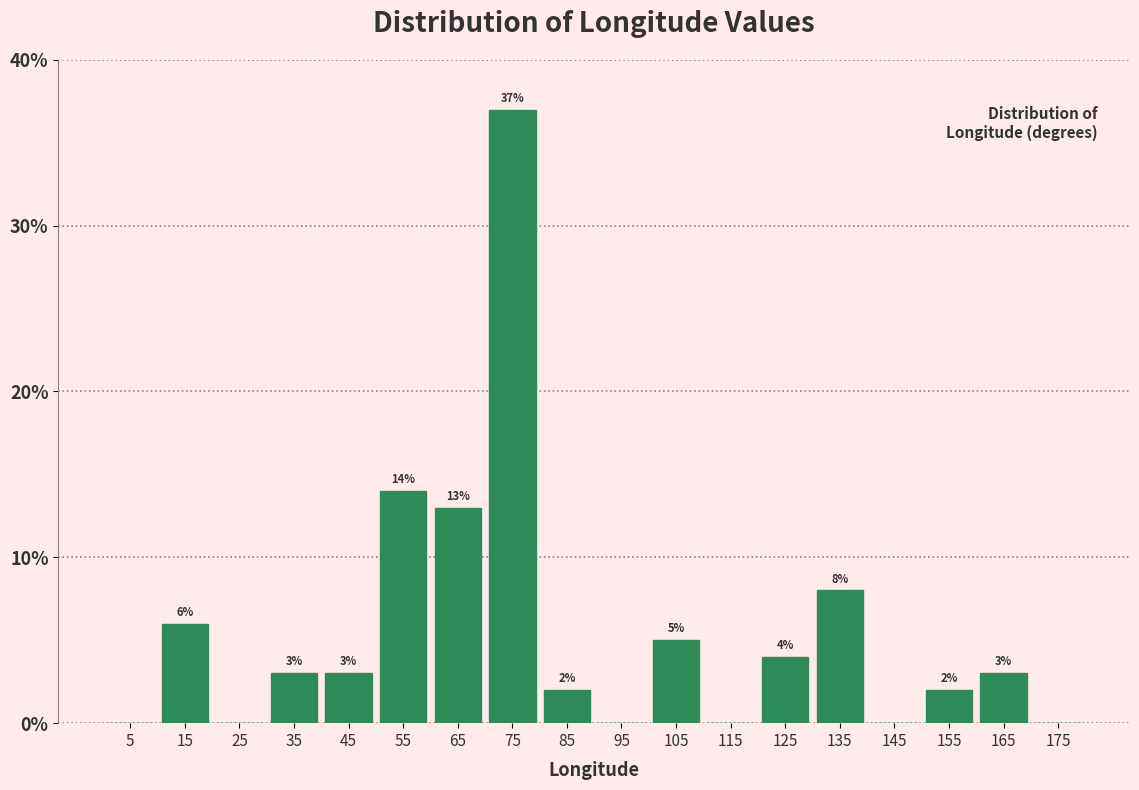

Over which range of the x-axis is the bar tallest?

70 to 80